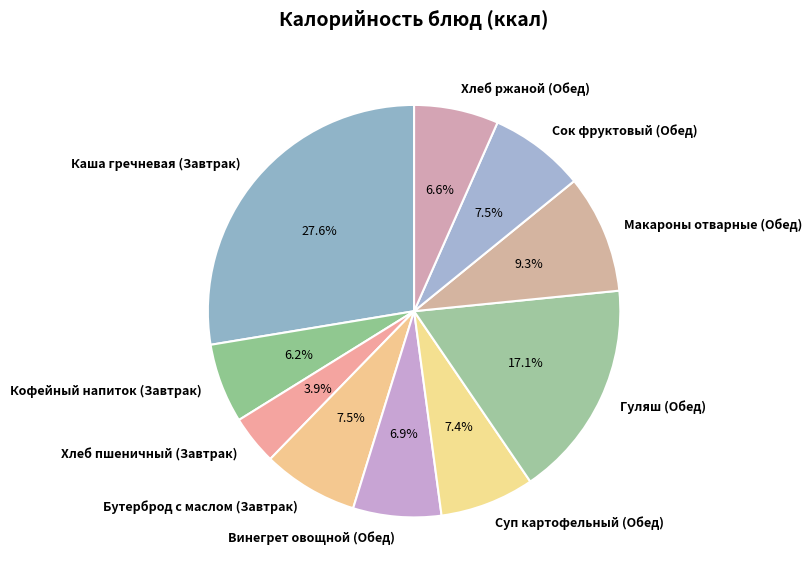

What is the largest slice in the pie chart?

Каша гречневая (Завтрак)